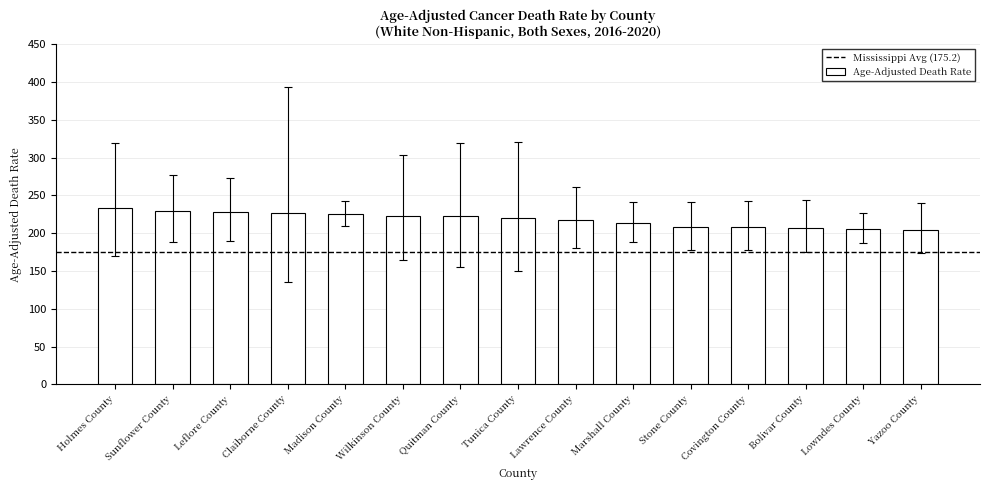

Which has a higher value, Claiborne County or Lawrence County?

Claiborne County